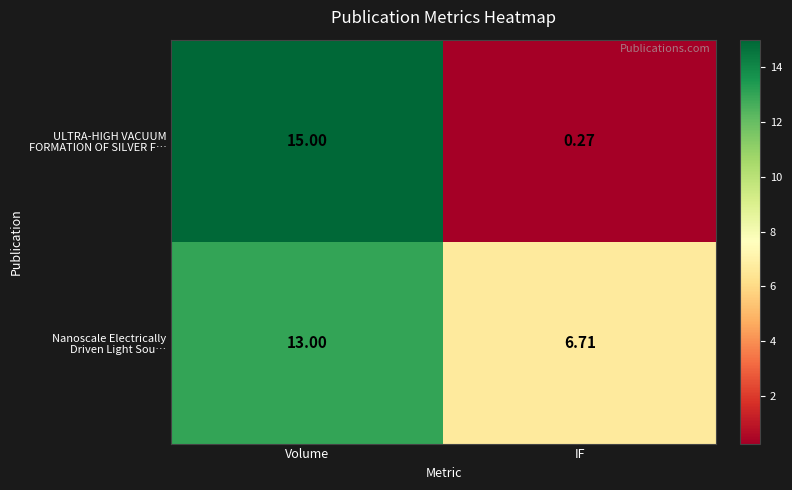

At which category is the sum across all series the highest?

Volume